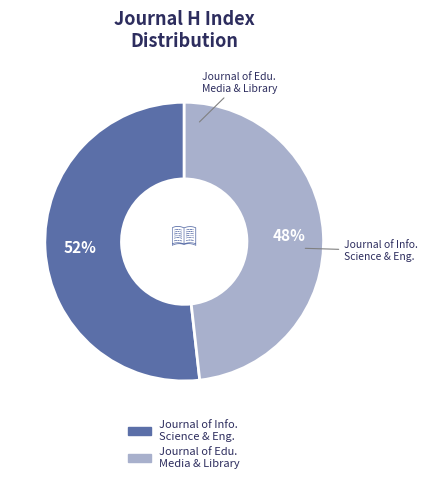

To the nearest percent, what is the average slice percentage?

50%